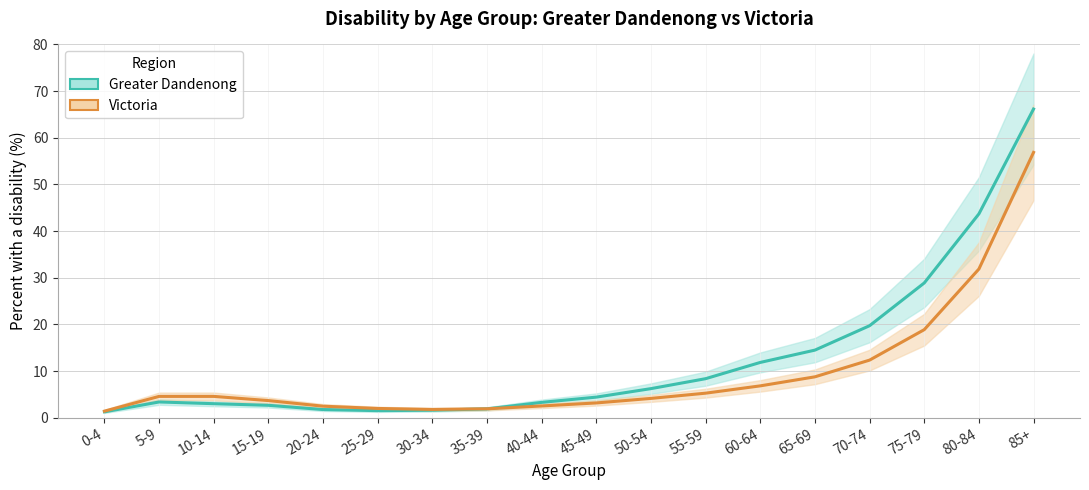

At which category is the sum across all series the highest?

85+